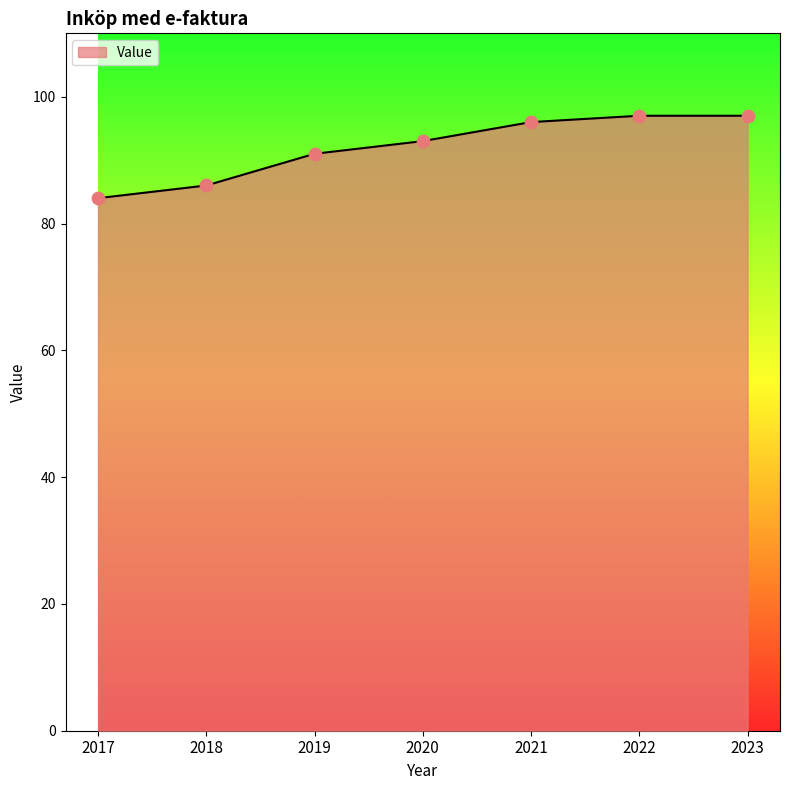

Approximately how many times larger is the value at 2022 compared to 2018?

1.1